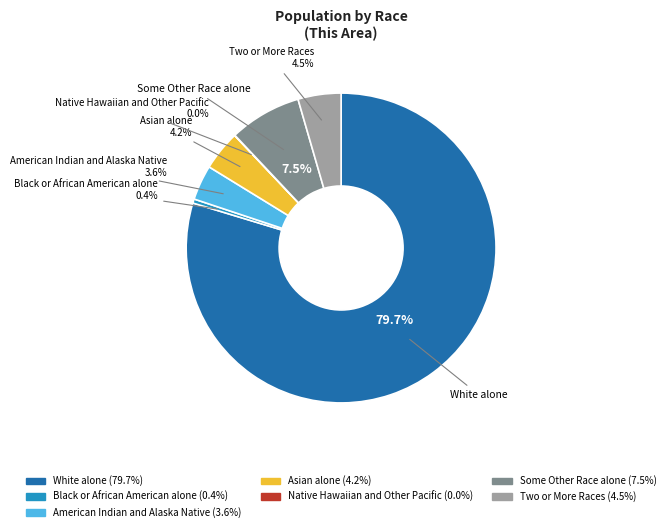

Which has a higher value, Two or More Races or American Indian and Alaska Native?

Two or More Races